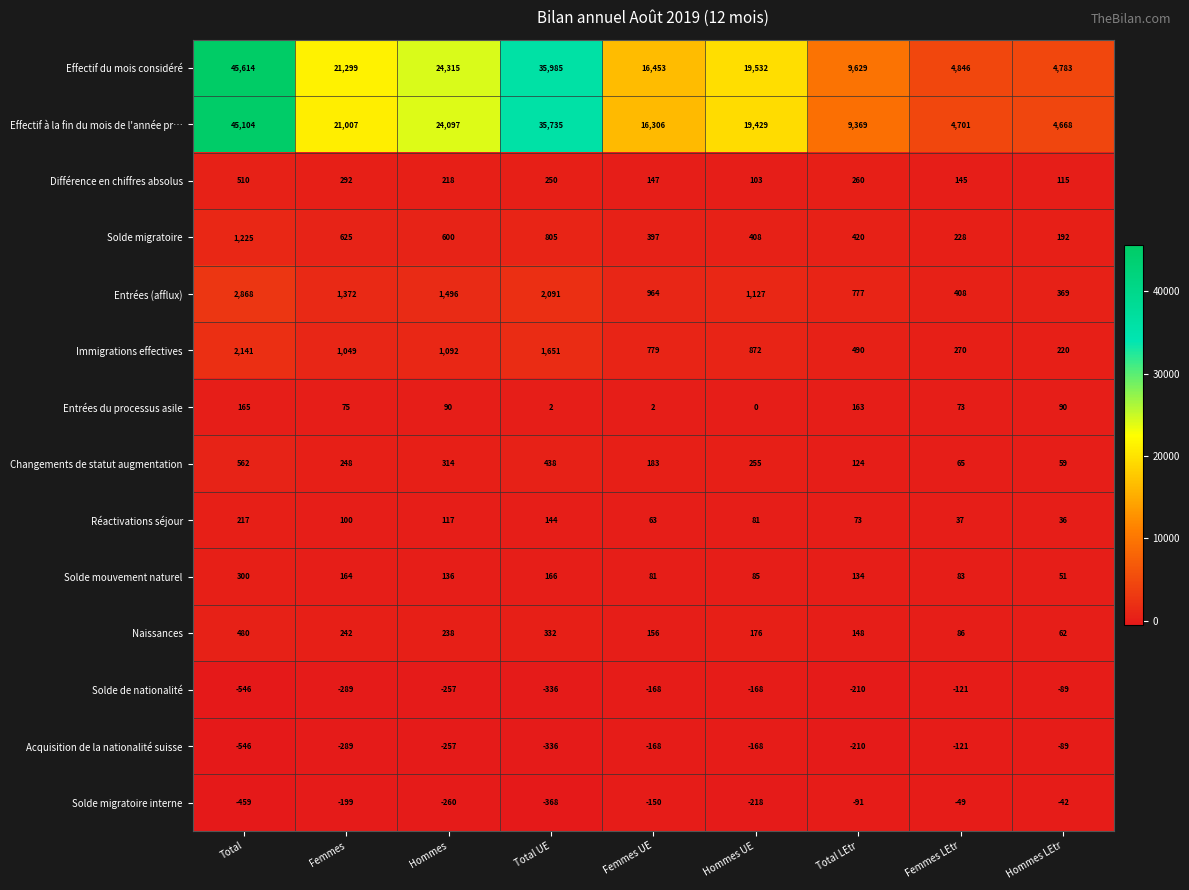

Where is Solde migratoire nearest to the value 708?

Femmes